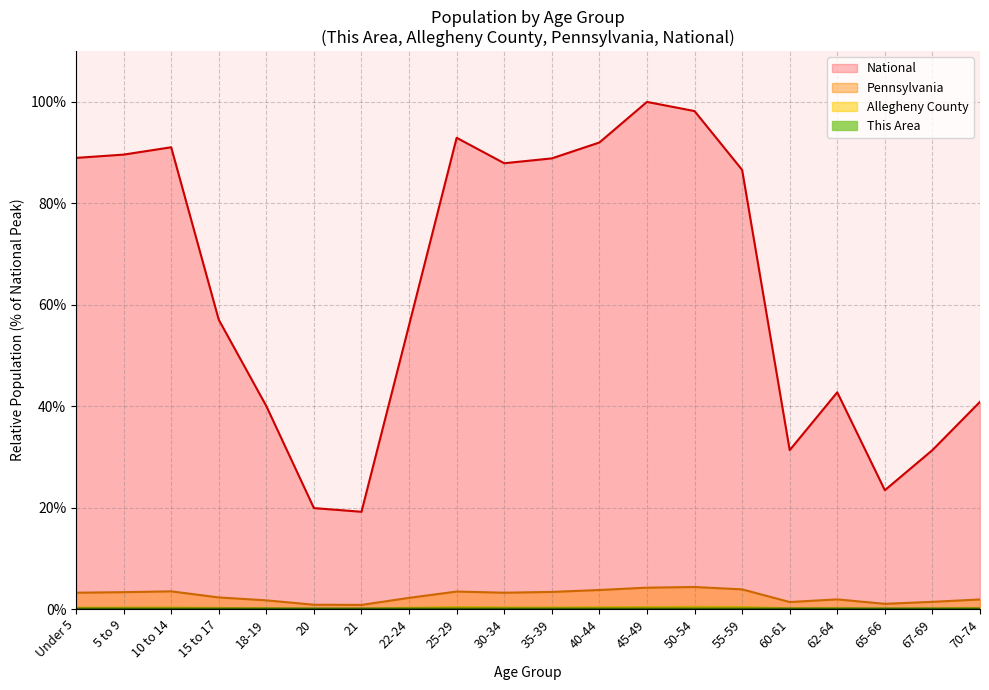

At which label does National reach its peak?

45-49